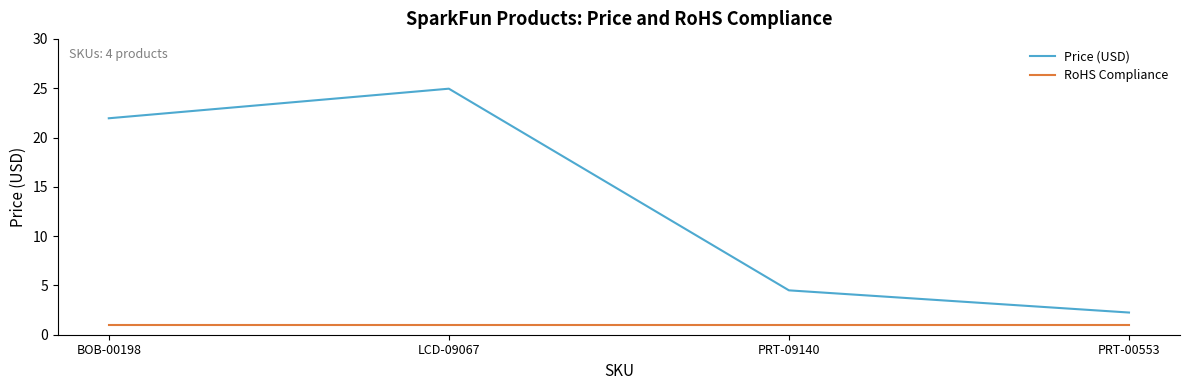

At which category is the sum across all series the highest?

LCD-09067